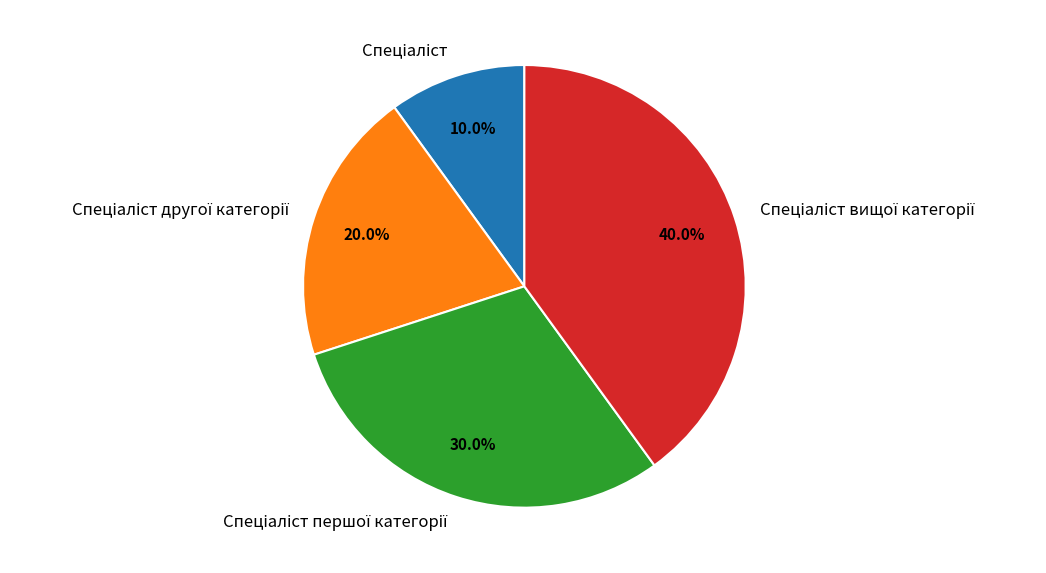

Does any single category account for the majority?

No